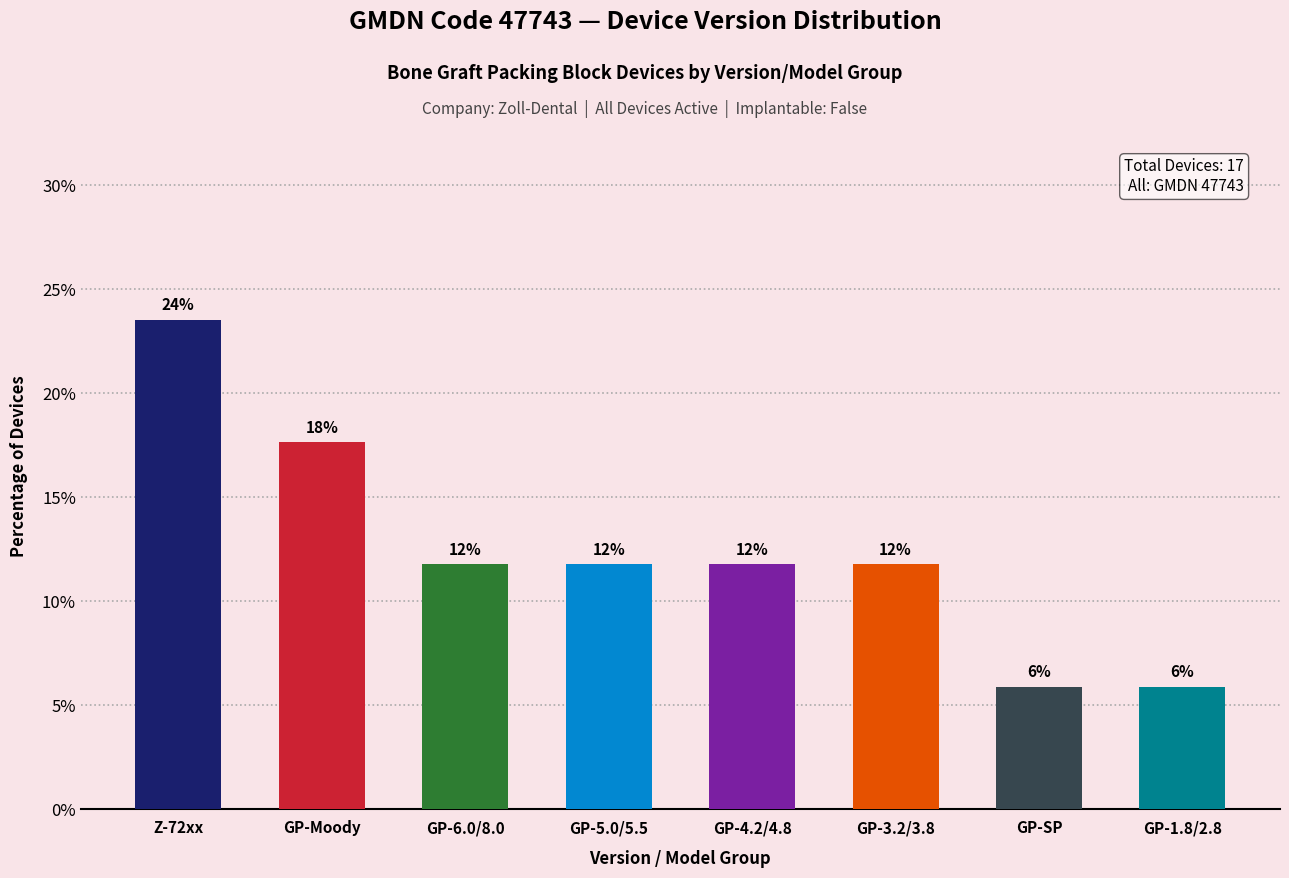

What value does the data have at GP-SP?

5.9